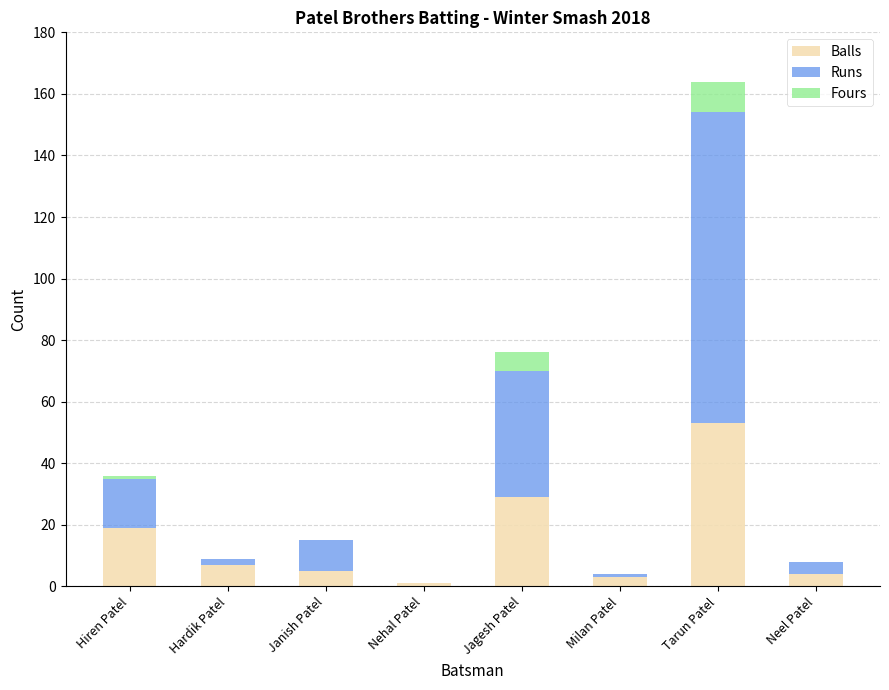

What is the maximum value for Balls?

53